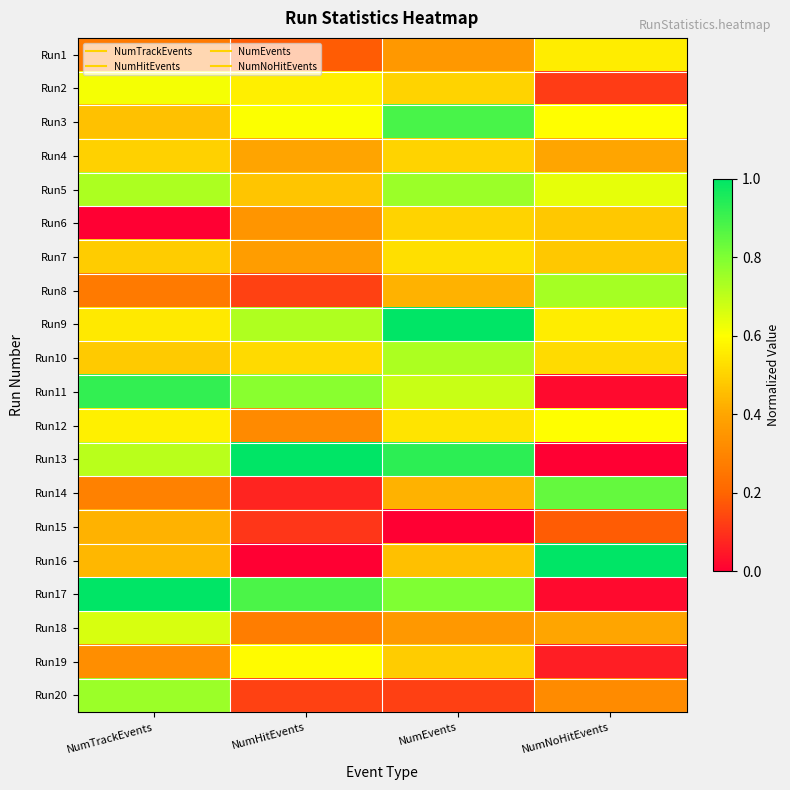

Reading left to right, extract all data points from this chart.

Run1: NumTrackEvents=0.3	NumHitEvents=0.2	NumEvents=0.4	NumNoHitEvents=0.6
Run2: NumTrackEvents=0.6	NumHitEvents=0.6	NumEvents=0.5	NumNoHitEvents=0.1
Run3: NumTrackEvents=0.5	NumHitEvents=0.6	NumEvents=0.9	NumNoHitEvents=0.6
Run4: NumTrackEvents=0.5	NumHitEvents=0.4	NumEvents=0.5	NumNoHitEvents=0.4
Run5: NumTrackEvents=0.7	NumHitEvents=0.5	NumEvents=0.8	NumNoHitEvents=0.6
Run6: NumTrackEvents=0.0	NumHitEvents=0.3	NumEvents=0.5	NumNoHitEvents=0.5
Run7: NumTrackEvents=0.5	NumHitEvents=0.4	NumEvents=0.5	NumNoHitEvents=0.5
Run8: NumTrackEvents=0.3	NumHitEvents=0.1	NumEvents=0.4	NumNoHitEvents=0.7
Run9: NumTrackEvents=0.6	NumHitEvents=0.7	NumEvents=1.0	NumNoHitEvents=0.6
Run10: NumTrackEvents=0.5	NumHitEvents=0.5	NumEvents=0.7	NumNoHitEvents=0.5
Run11: NumTrackEvents=0.9	NumHitEvents=0.8	NumEvents=0.7	NumNoHitEvents=0.0
Run12: NumTrackEvents=0.6	NumHitEvents=0.3	NumEvents=0.5	NumNoHitEvents=0.6
Run13: NumTrackEvents=0.7	NumHitEvents=1.0	NumEvents=0.9	NumNoHitEvents=0.0
Run14: NumTrackEvents=0.3	NumHitEvents=0.1	NumEvents=0.4	NumNoHitEvents=0.8
Run15: NumTrackEvents=0.4	NumHitEvents=0.1	NumEvents=0.0	NumNoHitEvents=0.2
Run16: NumTrackEvents=0.4	NumHitEvents=0.0	NumEvents=0.5	NumNoHitEvents=1.0
Run17: NumTrackEvents=1.0	NumHitEvents=0.9	NumEvents=0.8	NumNoHitEvents=0.0
Run18: NumTrackEvents=0.7	NumHitEvents=0.3	NumEvents=0.4	NumNoHitEvents=0.4
Run19: NumTrackEvents=0.3	NumHitEvents=0.6	NumEvents=0.5	NumNoHitEvents=0.1
Run20: NumTrackEvents=0.8	NumHitEvents=0.1	NumEvents=0.1	NumNoHitEvents=0.3